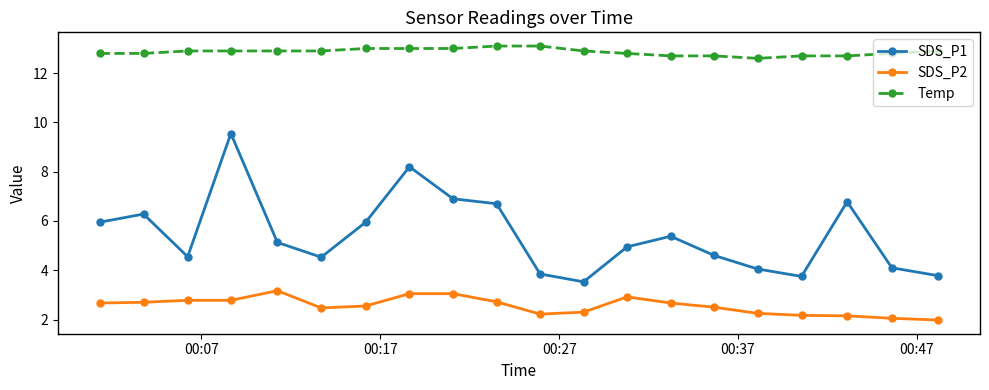

What is the difference between the maximum and second lowest values in the SDS_P2 series?

1.1